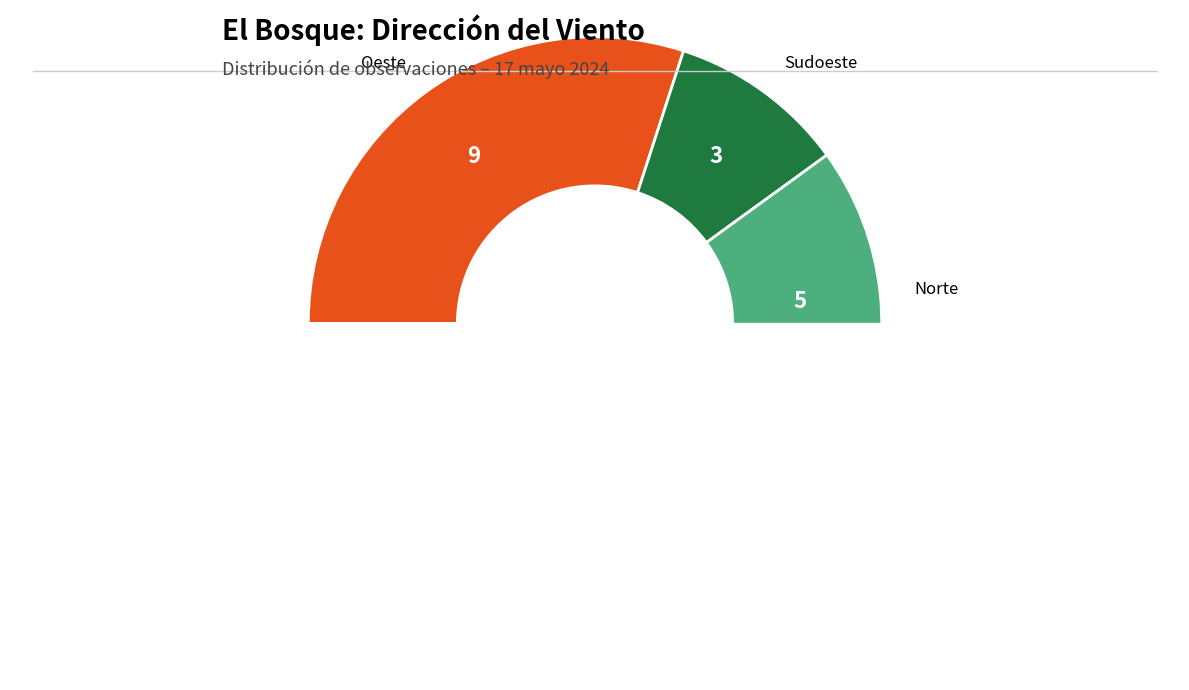

How many segments does this pie chart have?

7